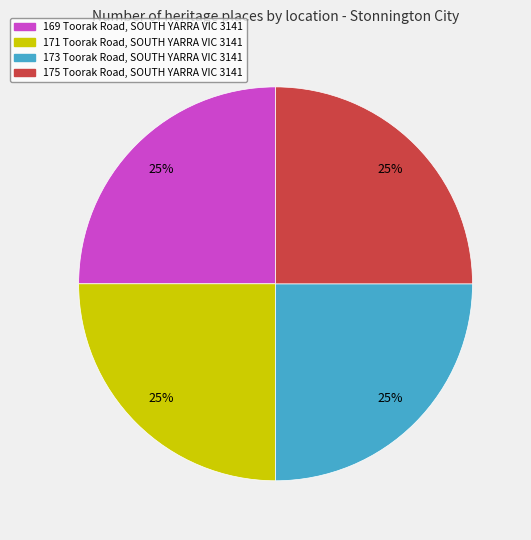

Is there a majority slice in this chart?

No